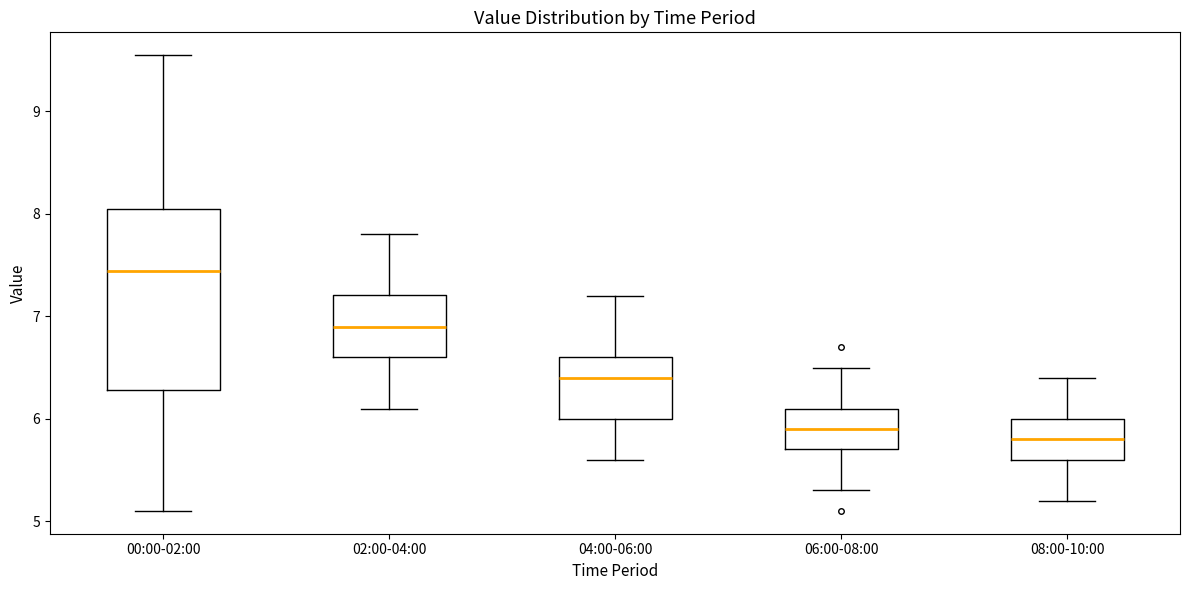

Reading left to right, read every box against the y-axis: the position of its median line, the range the box covers, and the ends of its whiskers. The values are not printed on the chart, so give them approximately, as read against the axis.

00:00-02:00: median 7.4, box 6.3 to 8.1, whiskers 5.1 to 9.6
02:00-04:00: median 6.9, box 6.6 to 7.2, whiskers 6.1 to 7.8
04:00-06:00: median 6.4, box 6.0 to 6.6, whiskers 5.6 to 7.2
06:00-08:00: median 5.9, box 5.7 to 6.1, whiskers 5.3 to 6.5
08:00-10:00: median 5.8, box 5.6 to 6.0, whiskers 5.2 to 6.4